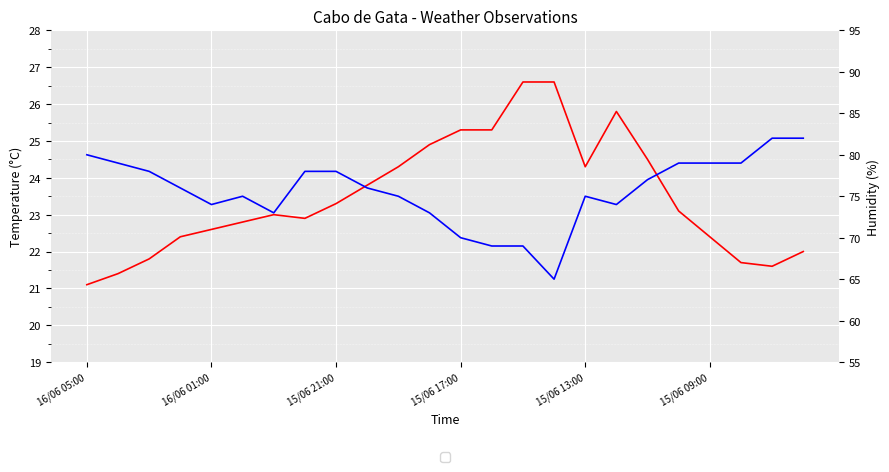

What is the average value of the Humidity (%) series?

75.6